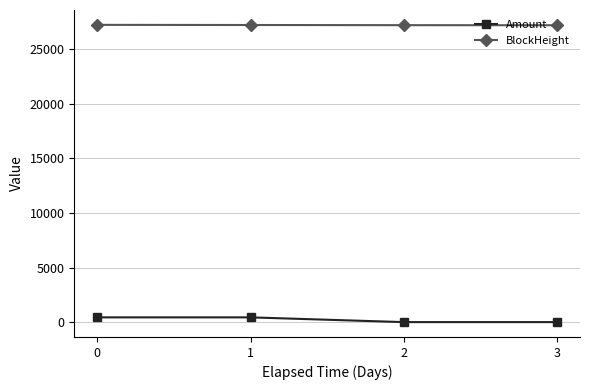

List the series in order of their peak value, lowest first.

Amount, BlockHeight